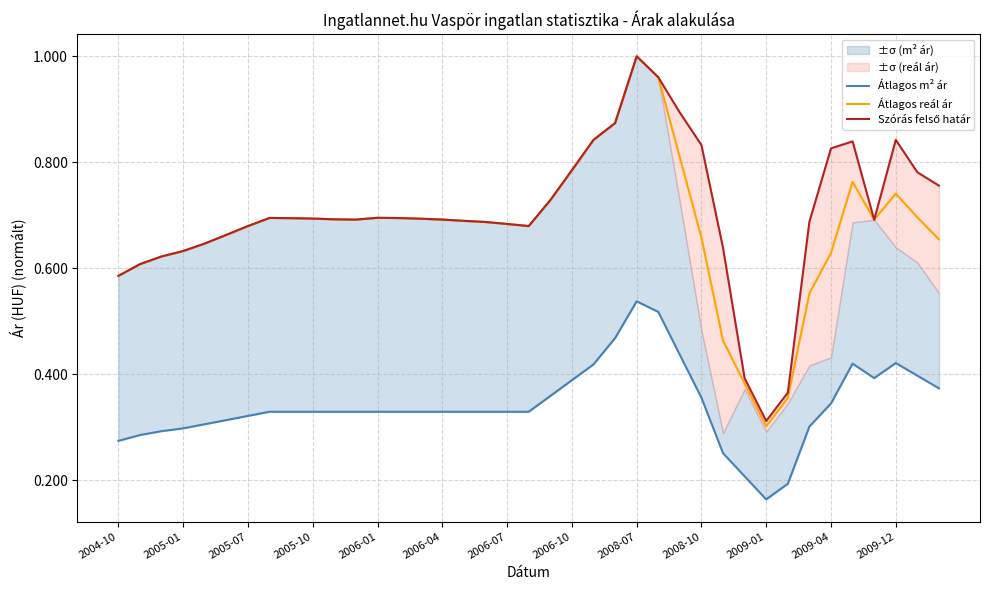

Rank the series by their maximum value, from highest to lowest.

Átlagos reál ár, Szórás felső határ, Átlagos m² ár